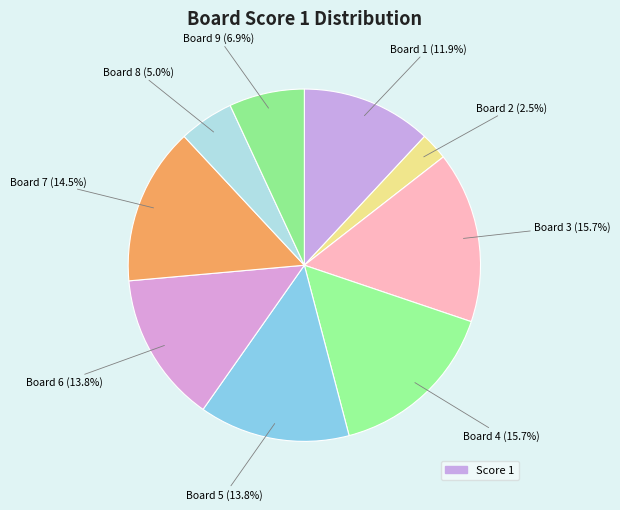

How many slices are in this pie chart?

9